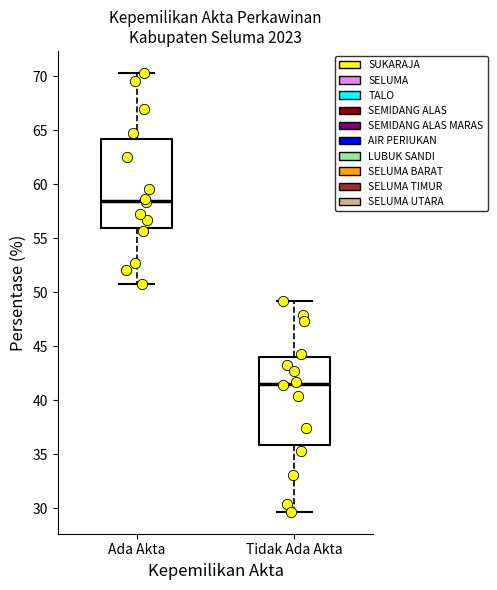

Reading left to right, read every box against the y-axis: the position of its median line, the range the box covers, and the ends of its whiskers. The values are not printed on the chart, so give them approximately, as read against the axis.

Ada Akta: median 58.5, box 56.0 to 64.0, whiskers 51.0 to 70.5
Tidak Ada Akta: median 41.5, box 36.0 to 44.0, whiskers 29.5 to 49.0